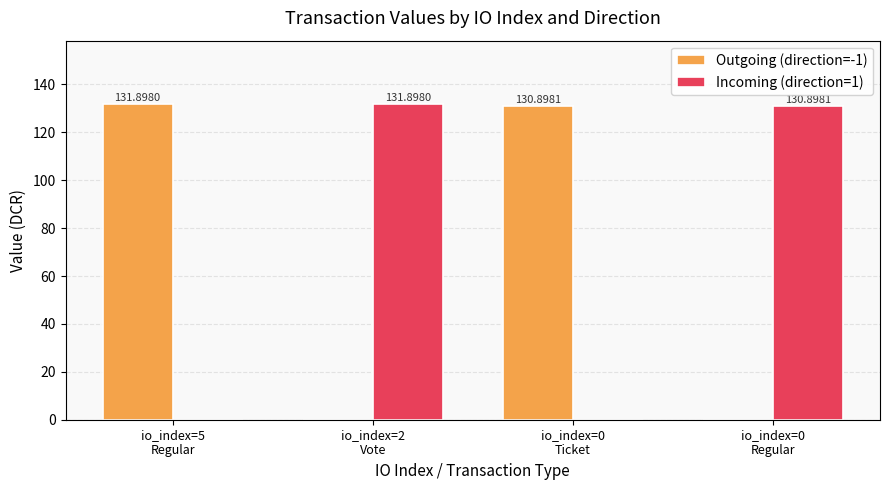

What is the sum of all Outgoing (direction=-1) values?

262.8